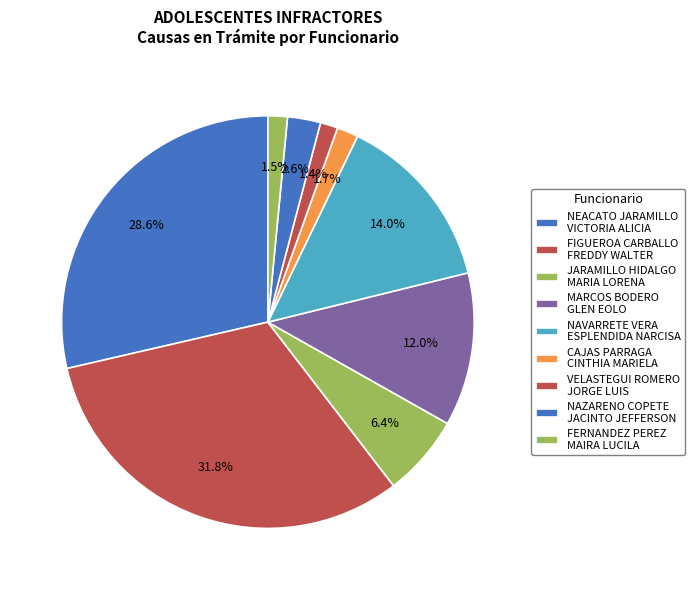

How many segments does this pie chart have?

9